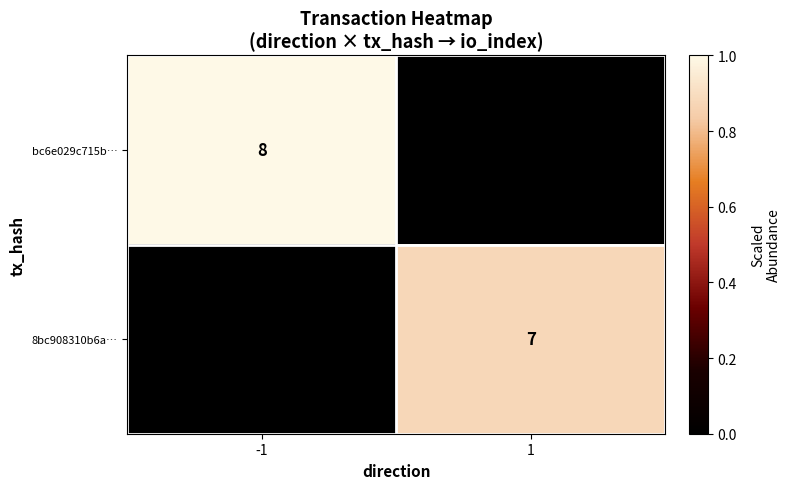

True or false: bc6e029c715b… has a value of 8 at -1.

True